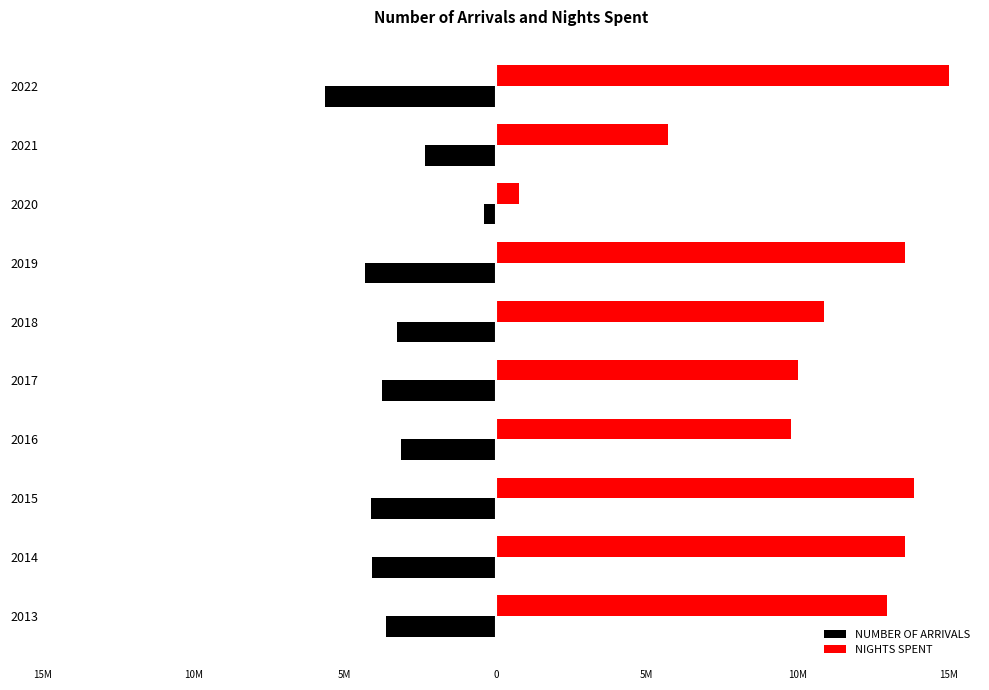

What are all the series names shown in the legend?

NUMBER OF ARRIVALS, NIGHTS SPENT